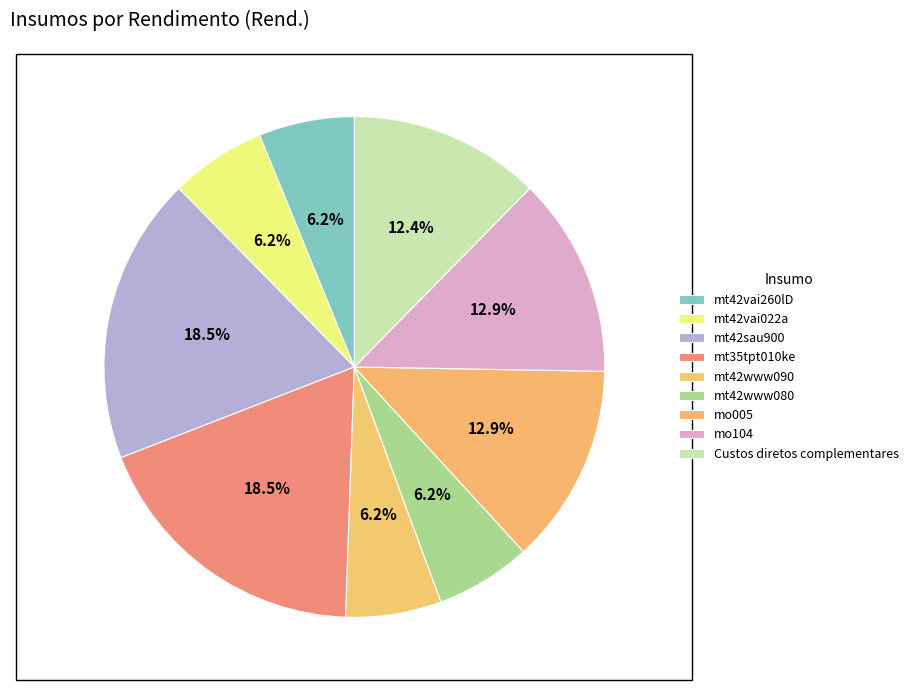

Is the sum of mo005 and mo104 greater than half?

No